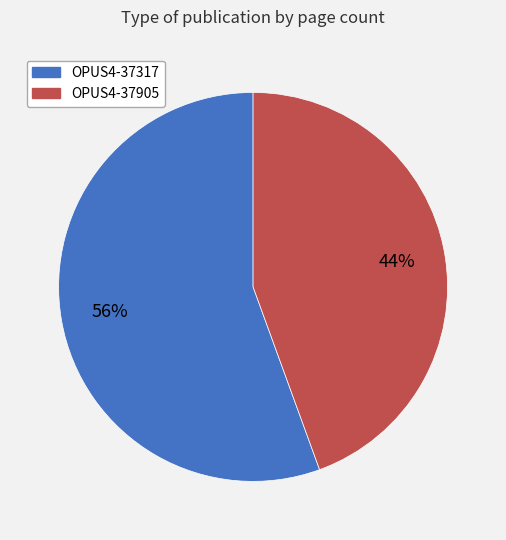

Does any single category account for the majority?

Yes